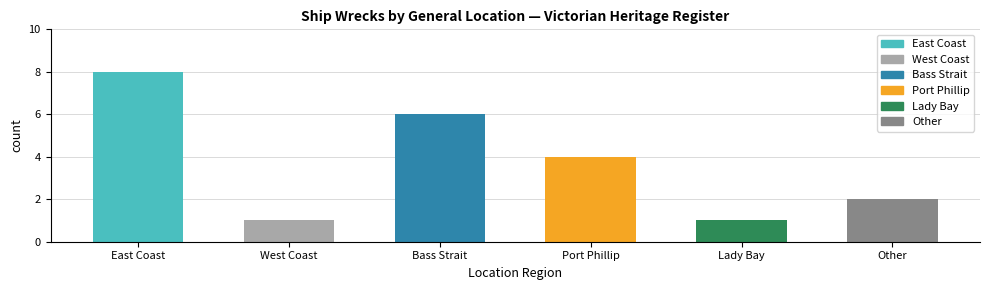

What is the ratio of the value at Other to the value at West Coast?

2.0